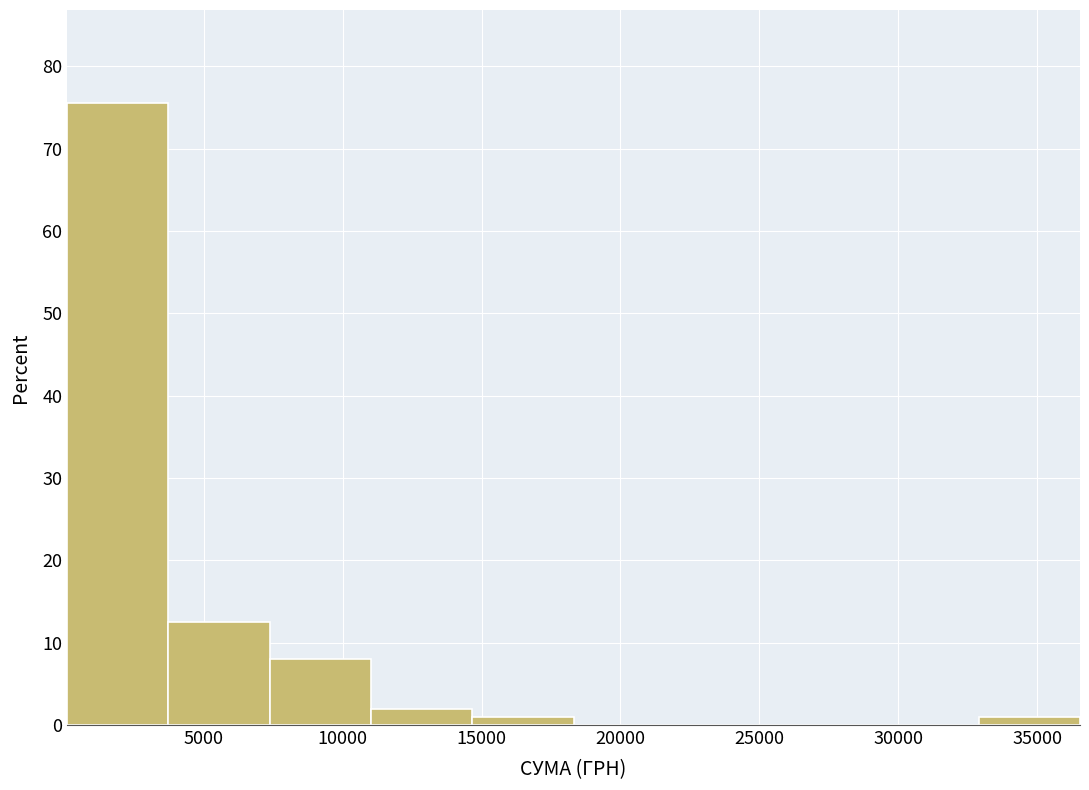

Reading left to right, list every bar in this chart as the range it spans on the x-axis followed by its height. Neither the bar edges nor the heights are printed on the chart, so give them approximately, as read against the axes.

0 to 3500: 76
3500 to 7500: 13
7500 to 11000: 8
11000 to 14500: 2
14500 to 18500: 1
18500 to 22000: 0
22000 to 25500: 0
25500 to 29500: 0
29500 to 33000: 0
33000 to 36500: 1